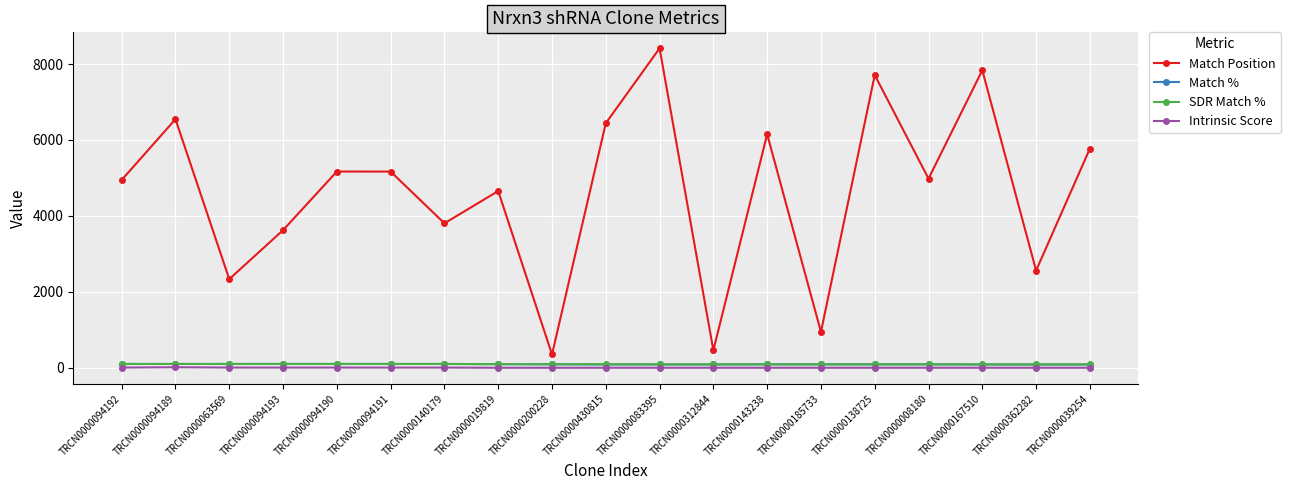

What is the average value of the Match % series?

92.5